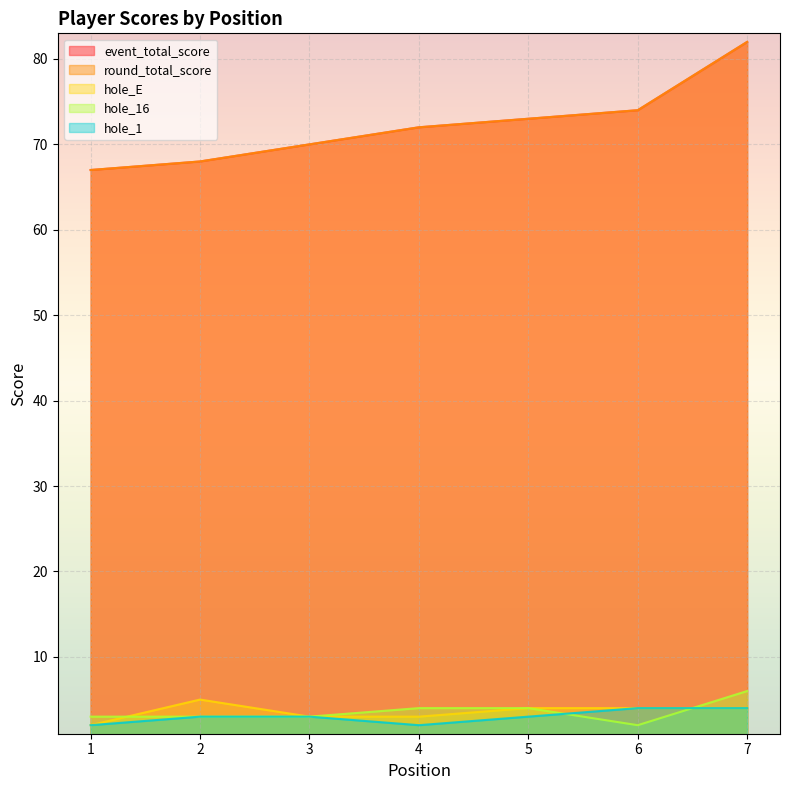

How many intersections are there between hole_1 and hole_16?

2